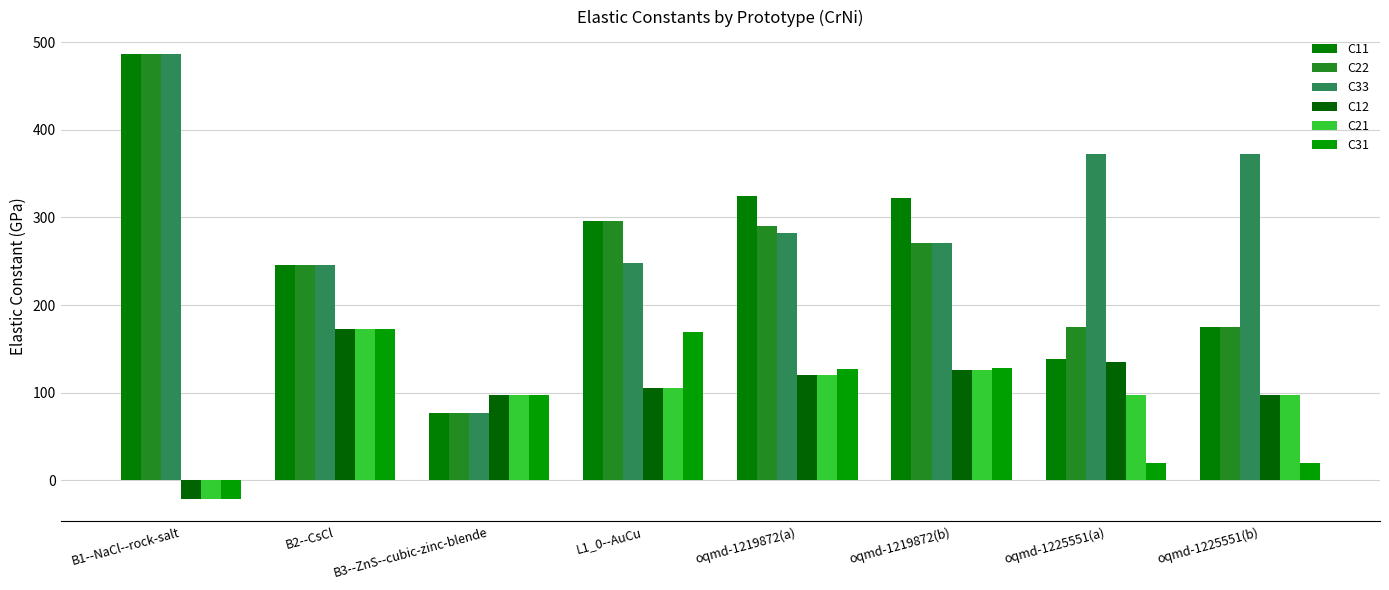

Which series changed the most between L1_0--AuCu and oqmd-1225551(a)?

C11